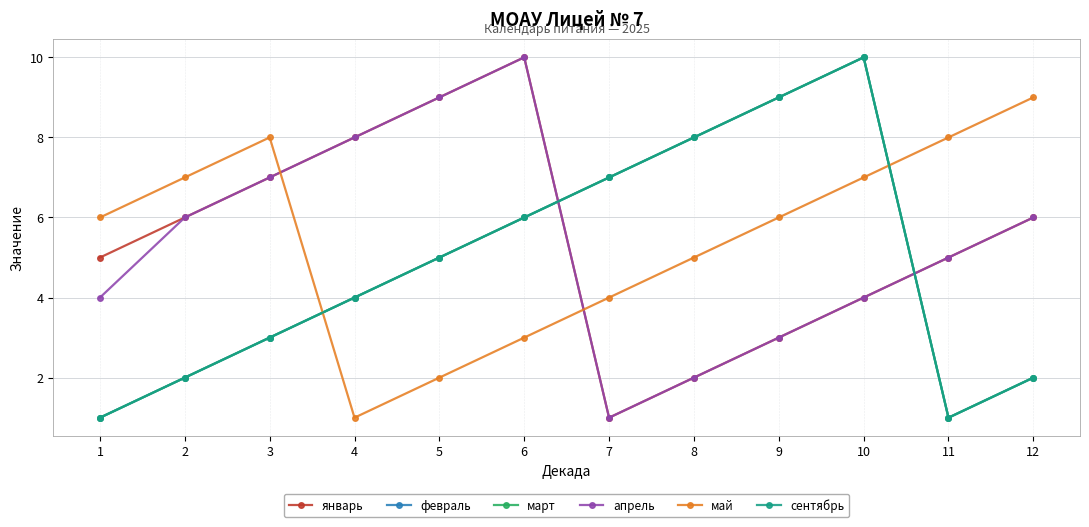

Count the март values in the range 2 to 8.

8